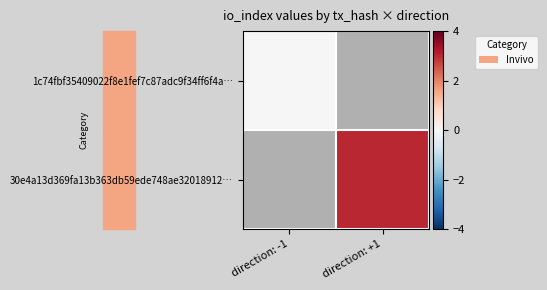

List the series in order of their overall mean, lowest first.

1c74fbf35409022f8e1fef7c87adc9f34ff6f4a…, 30e4a13d369fa13b363db59ede748ae32018912…